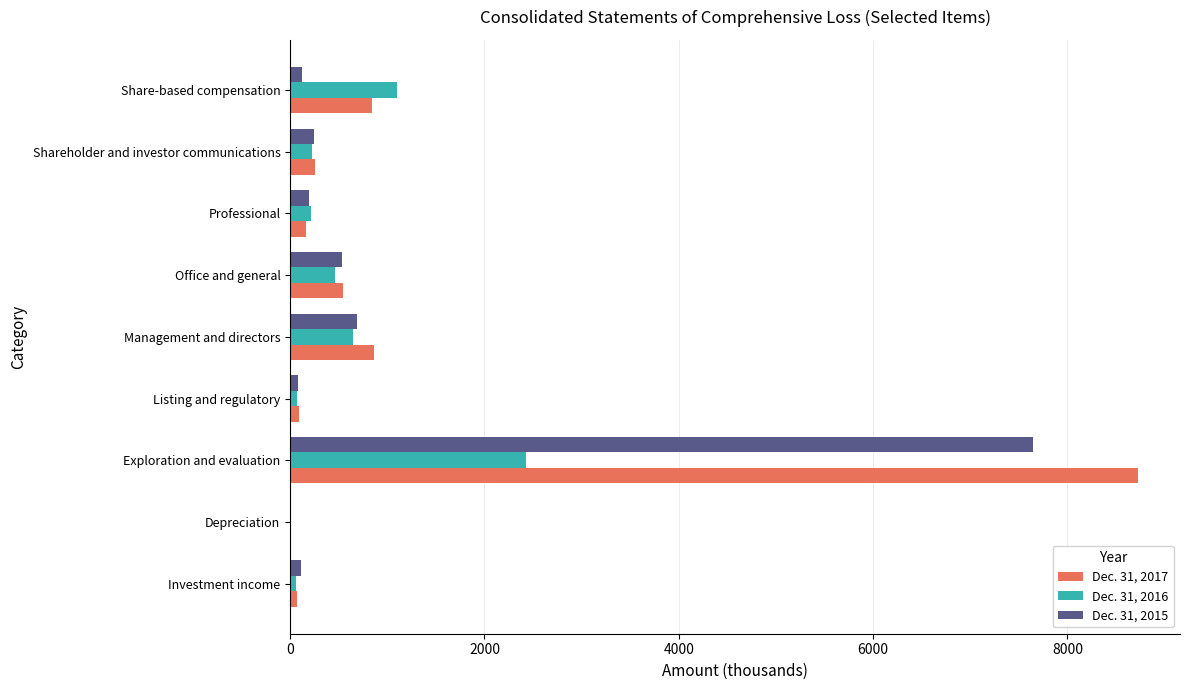

Is it true that Dec. 31, 2015 equals 189 at Professional?

True